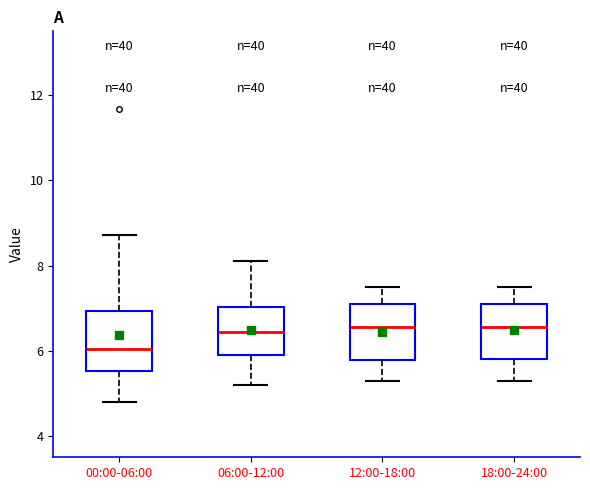

Reading left to right, read every box against the y-axis: the position of its median line, the range the box covers, and the ends of its whiskers. The values are not printed on the chart, so give them approximately, as read against the axis.

00:00-06:00: median 6.0, box 5.6 to 7.0, whiskers 4.8 to 8.8
06:00-12:00: median 6.4, box 5.8 to 7.0, whiskers 5.2 to 8.2
12:00-18:00: median 6.6, box 5.8 to 7.2, whiskers 5.4 to 7.6
18:00-24:00: median 6.6, box 5.8 to 7.2, whiskers 5.4 to 7.6